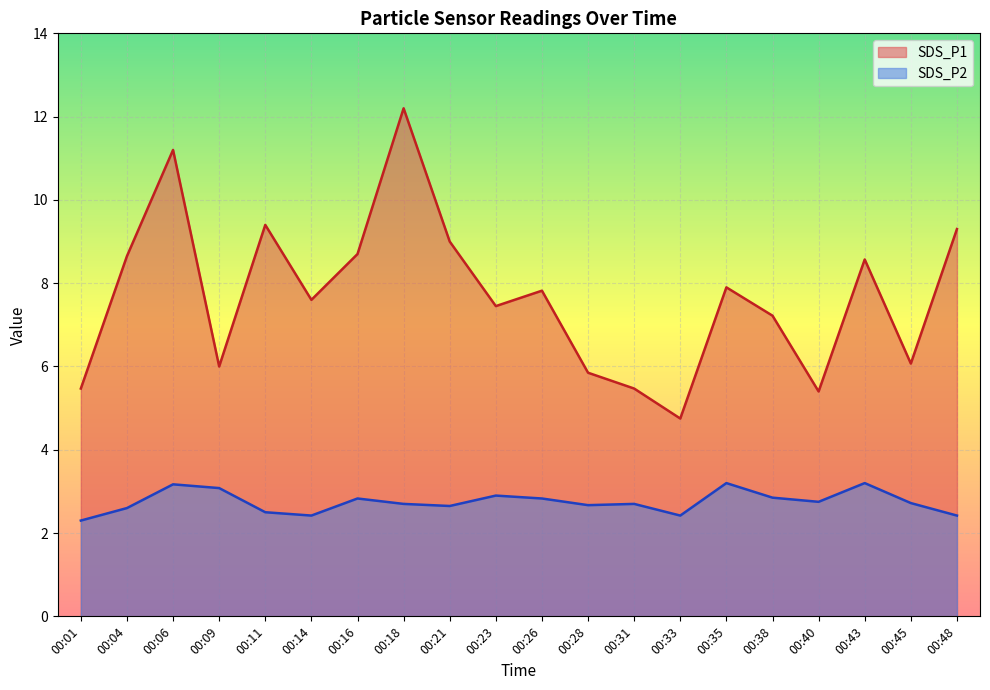

At 00:28, list the series in order from largest to smallest.

SDS_P1, SDS_P2